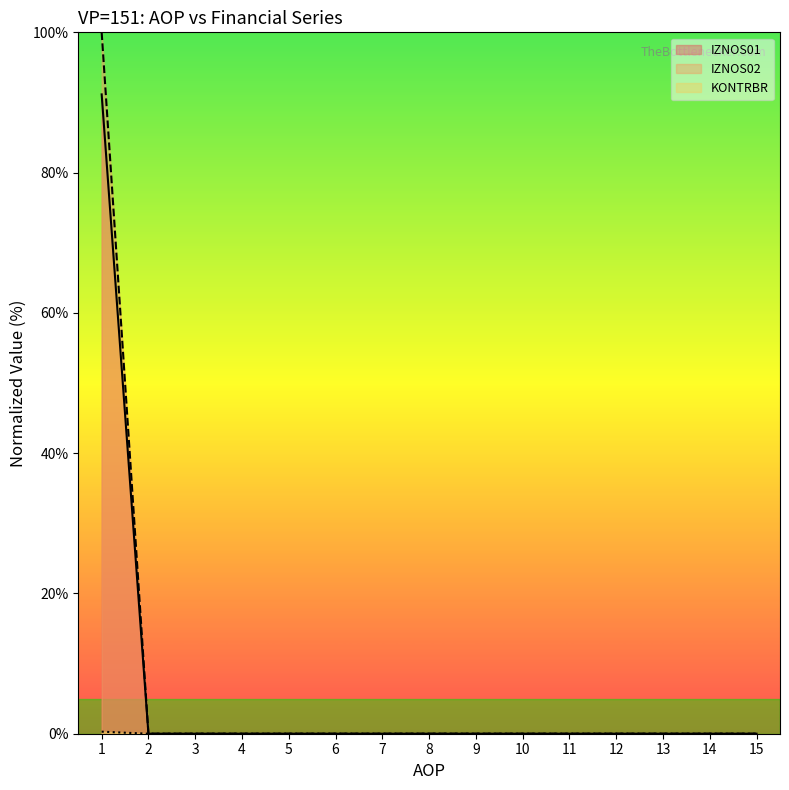

How many values in KONTRBR are above zero?

1